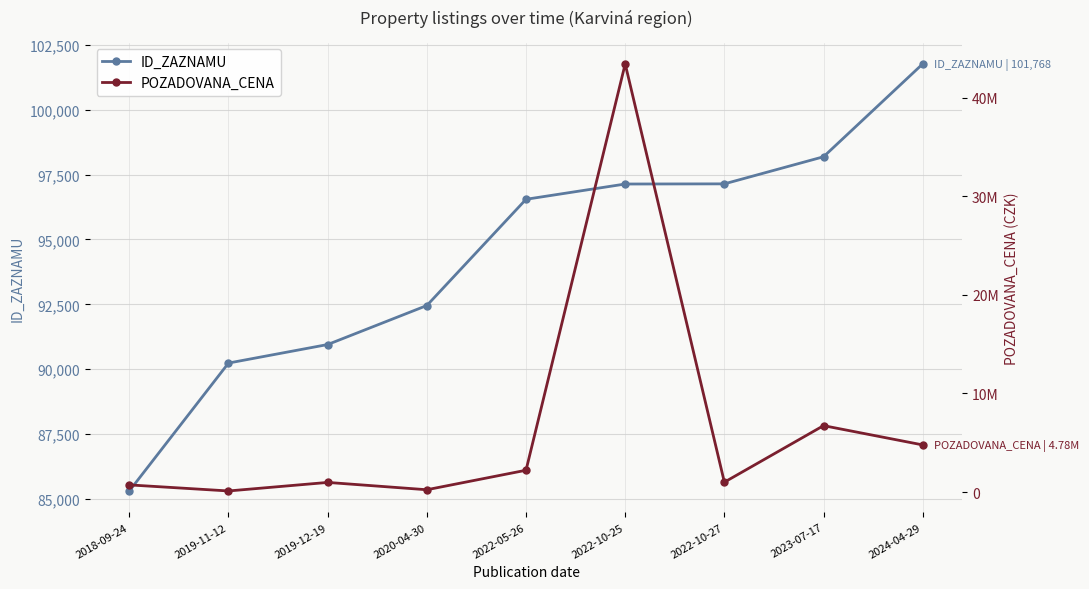

In POZADOVANA_CENA, how many points are higher than both neighbors (excluding endpoints)?

3